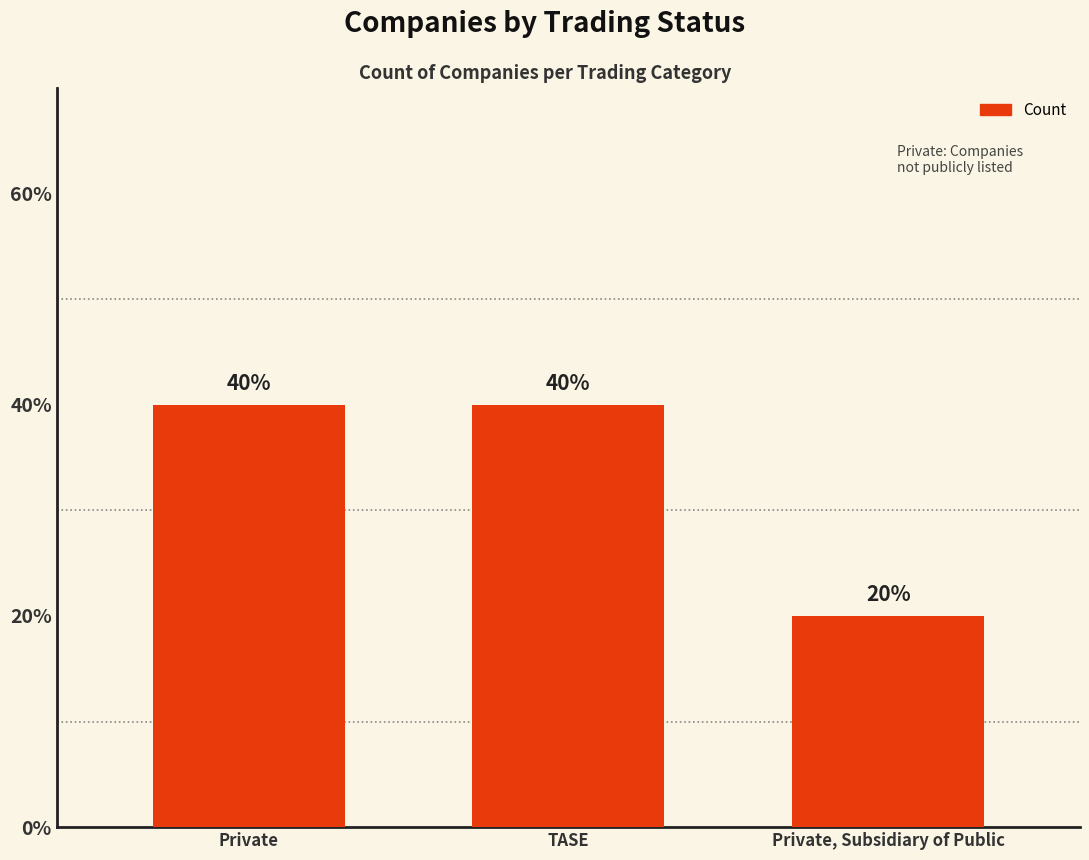

List the labels in order of value, smallest first.

Private, Subsidiary of Public, Private, TASE